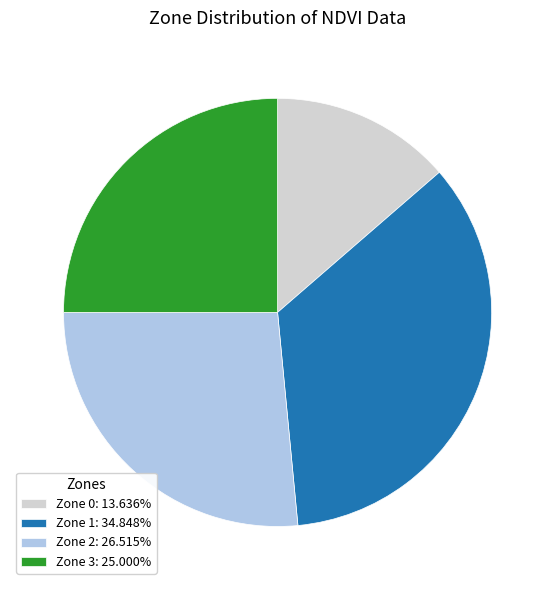

How many slices are in this pie chart?

4